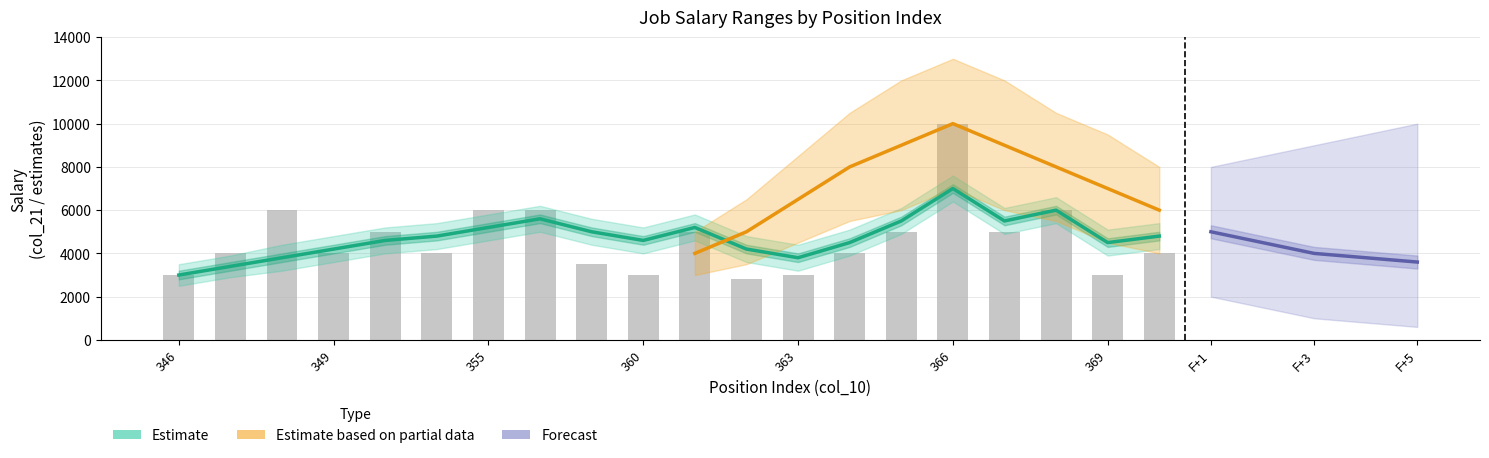

Approximately how many times larger is the value at 370 compared to 355?

0.7